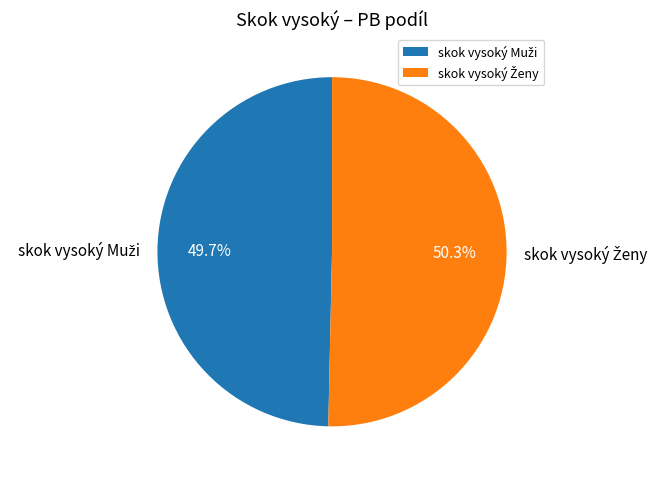

Does any single category account for the majority?

Yes